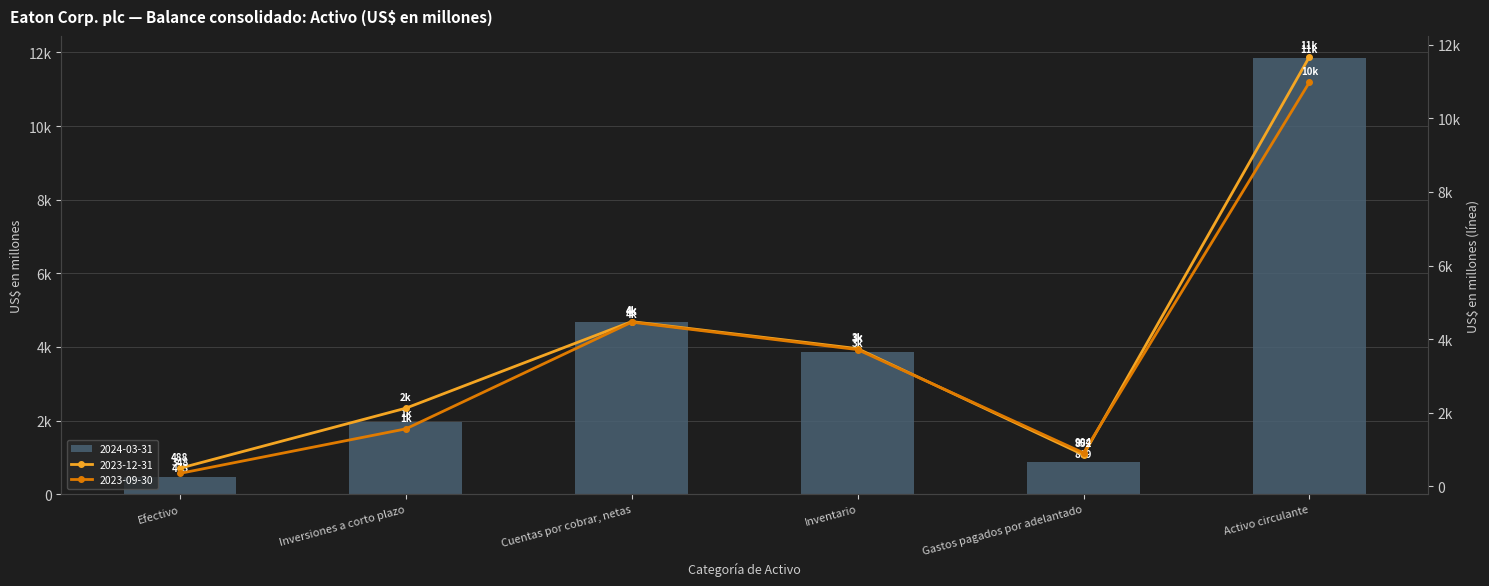

At how many categories does at least one series exceed 5157?

1